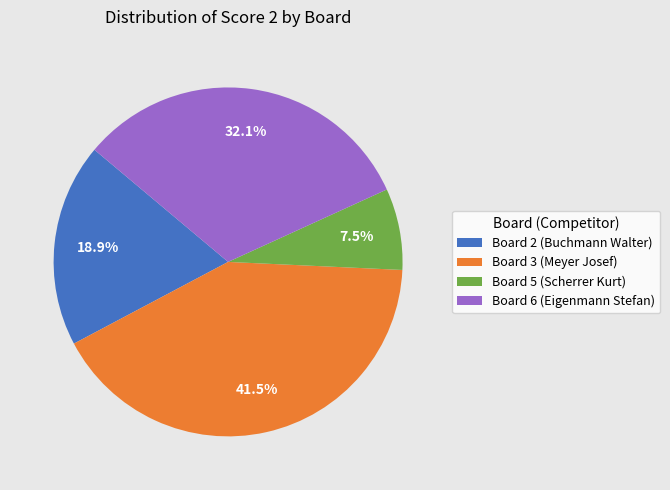

Is Board 3 (Meyer Josef) the majority of the pie?

No